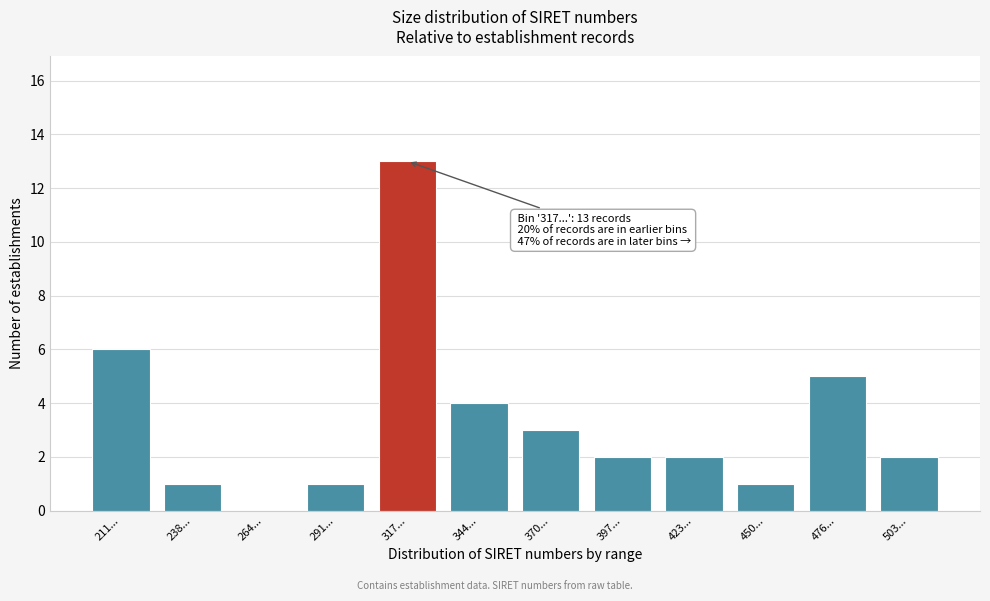

Reading left to right, what are all the values shown in this chart?

211...=6	238...=1	264...=0	291...=1	317...=13	344...=4	370...=3	397...=2	423...=2	450...=1	476...=5	503...=2